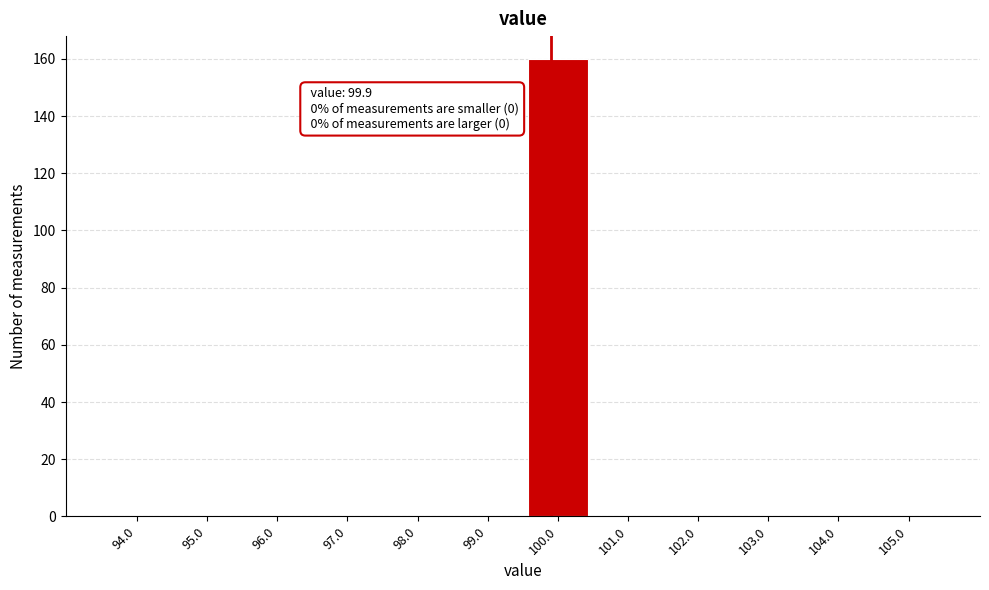

Over which range of the x-axis is the bar tallest?

99.5 to 100.5